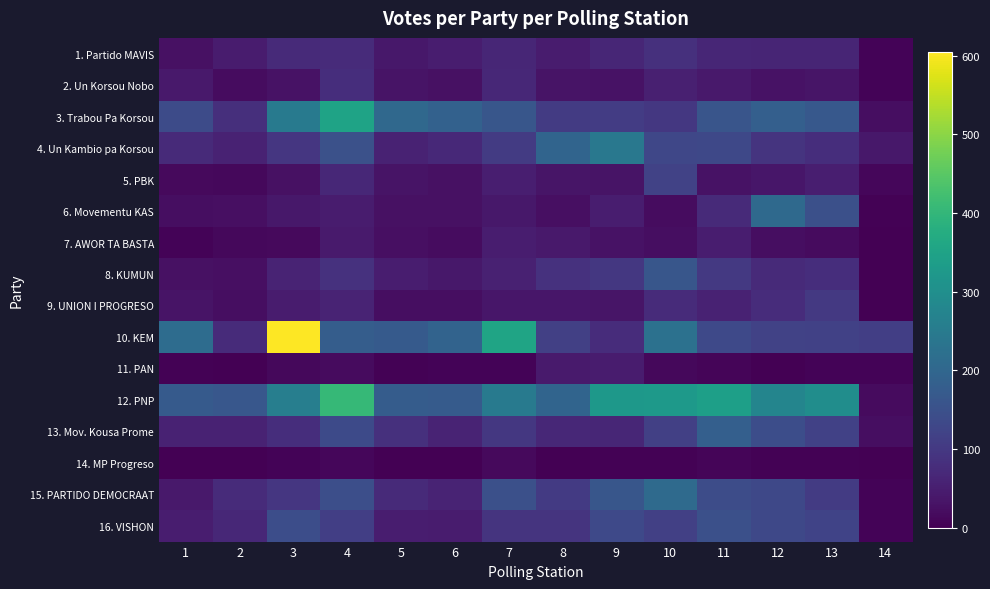

Which series has the largest total across all categories?

12. PNP